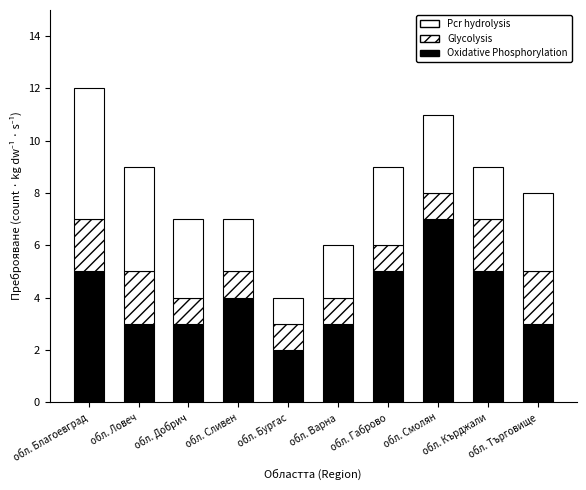

List the series in order of their overall mean, highest first.

Oxidative Phosphorylation, Pcr hydrolysis, Glycolysis